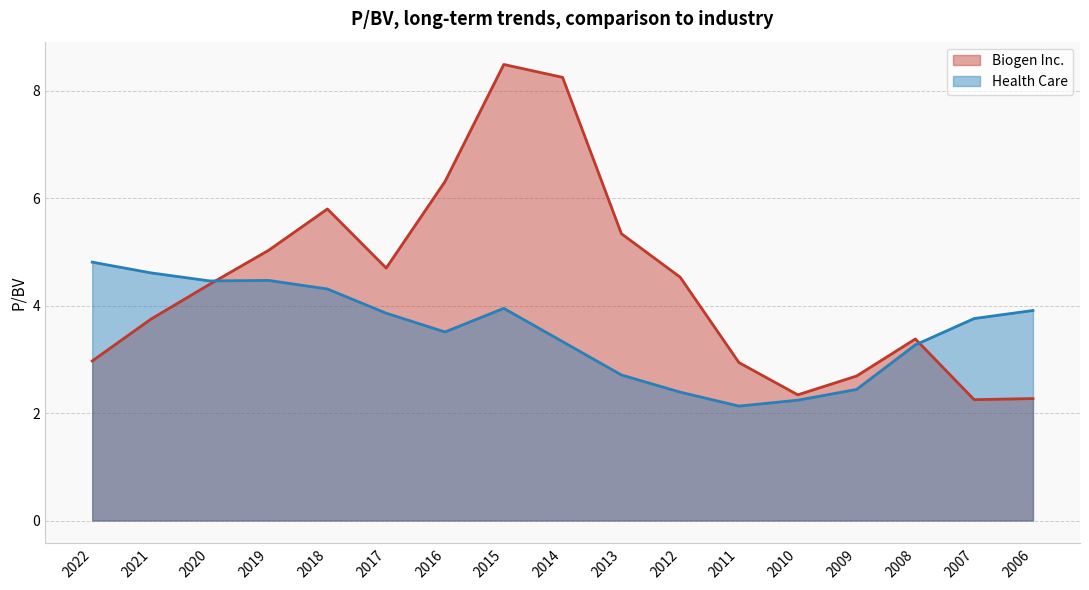

What is the difference between the Health Care values at 2013 and 2009?

0.3